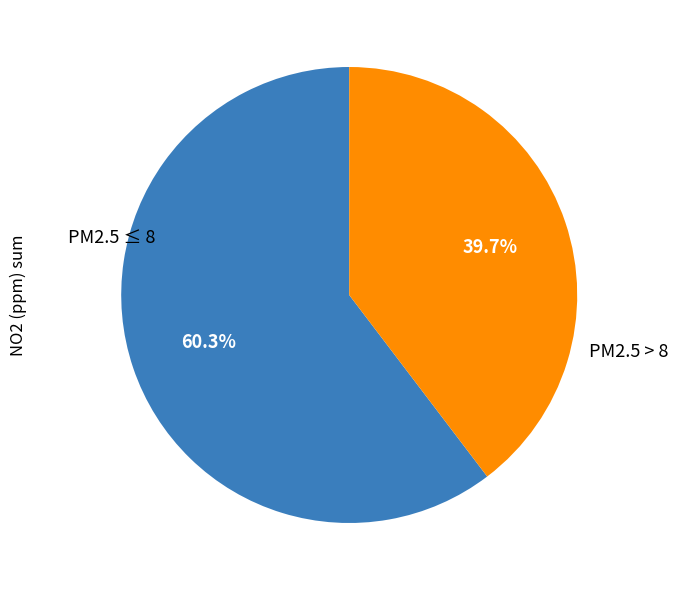

What is the ratio of the value at PM2.5 > 8 to the value at PM2.5 ≤ 8?

0.7